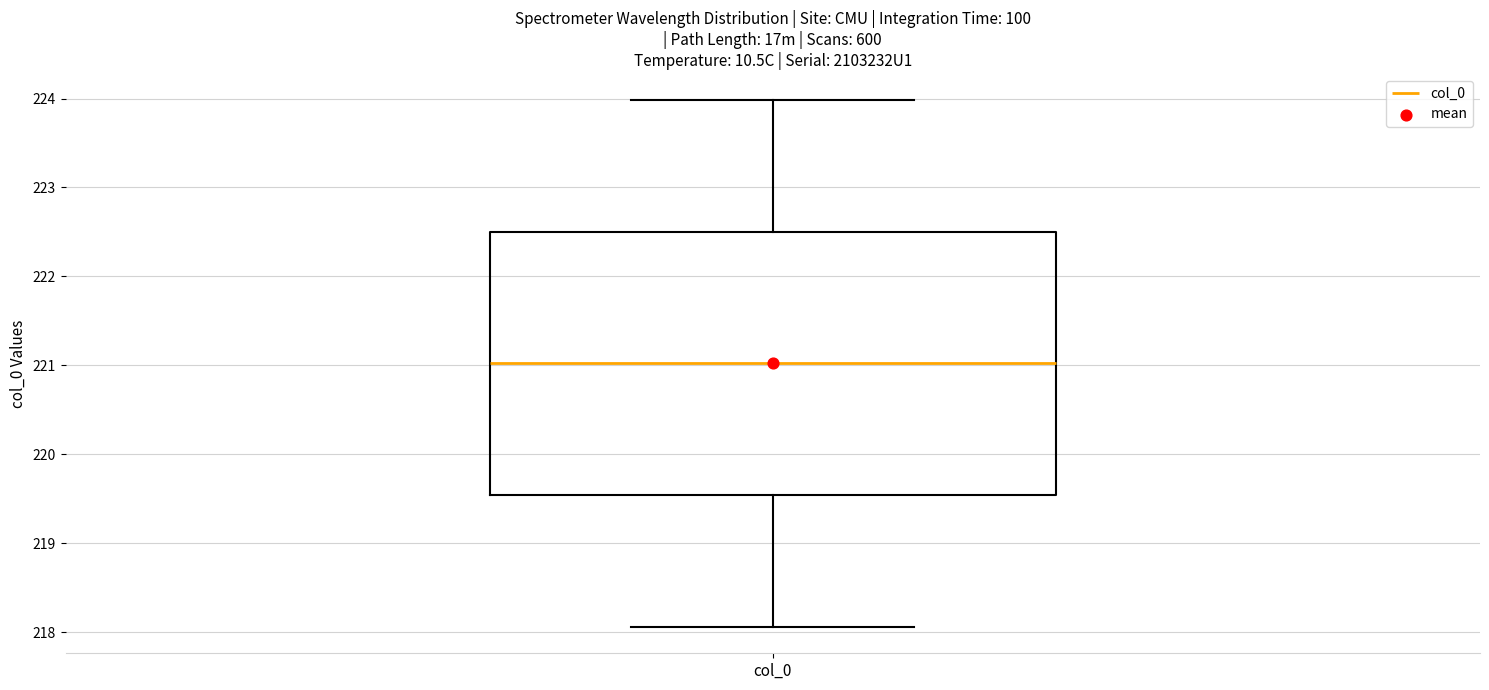

Read this box plot against the y-axis: the position of the median line, the range covered by the box, and the ends of both whiskers. The values are not printed on the chart, so give them approximately, as read against the axis.

median 221.0, box 219.5 to 222.5, whiskers 218.1 to 224.0